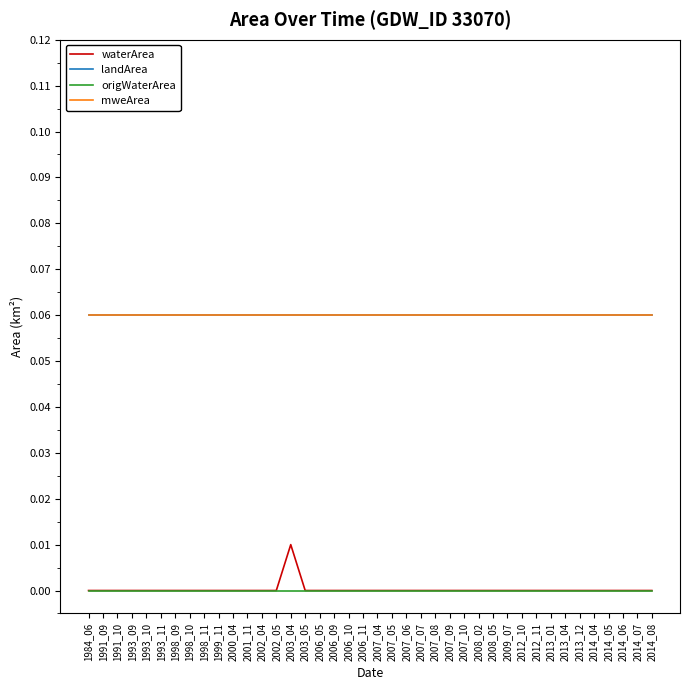

Does the chart have visible grid lines?

No